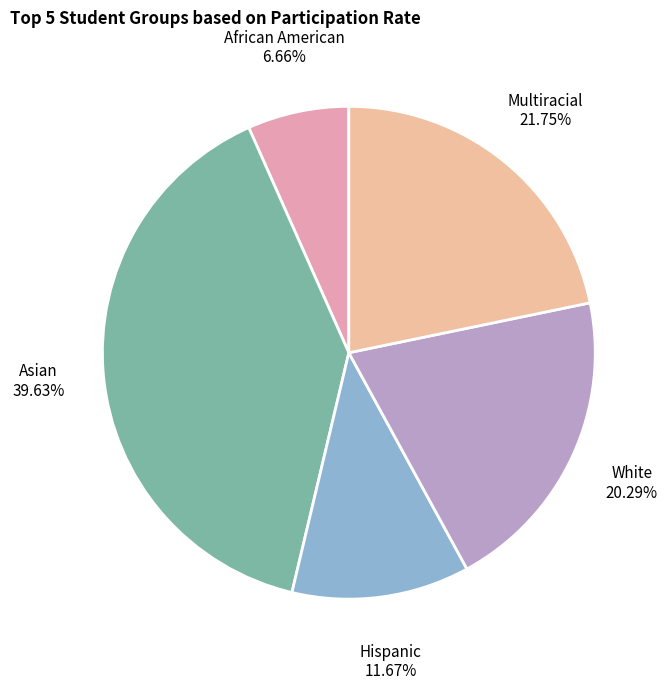

Approximately how many times larger is the value at Multiracial compared to African American?

3.3